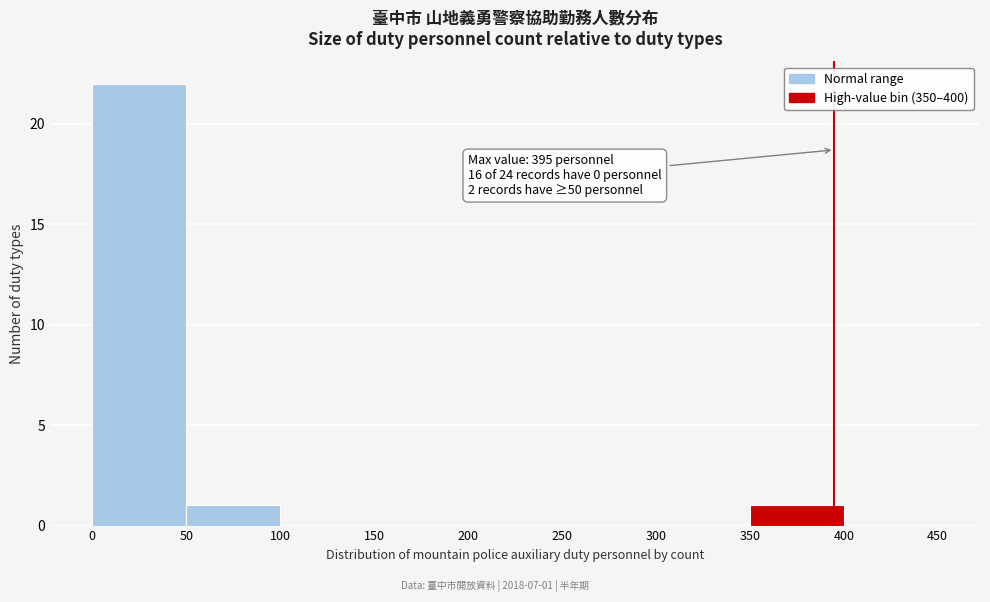

Over which range of the x-axis is the bar tallest?

0 to 50